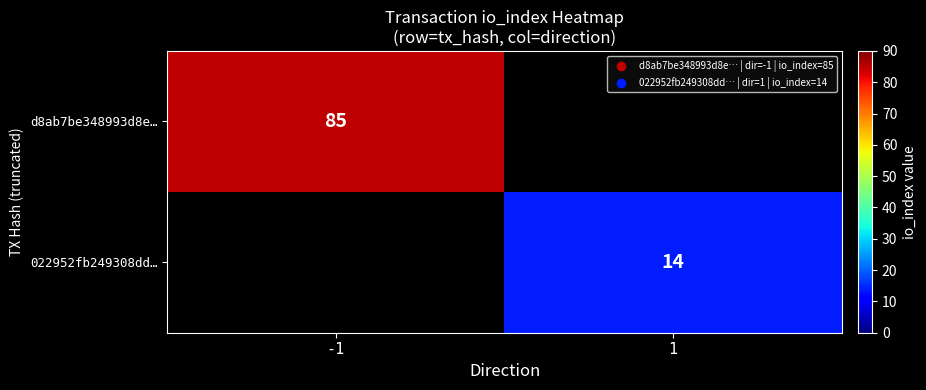

The value of d8ab7be348993d8e… at -1 is 85. True or false?

True